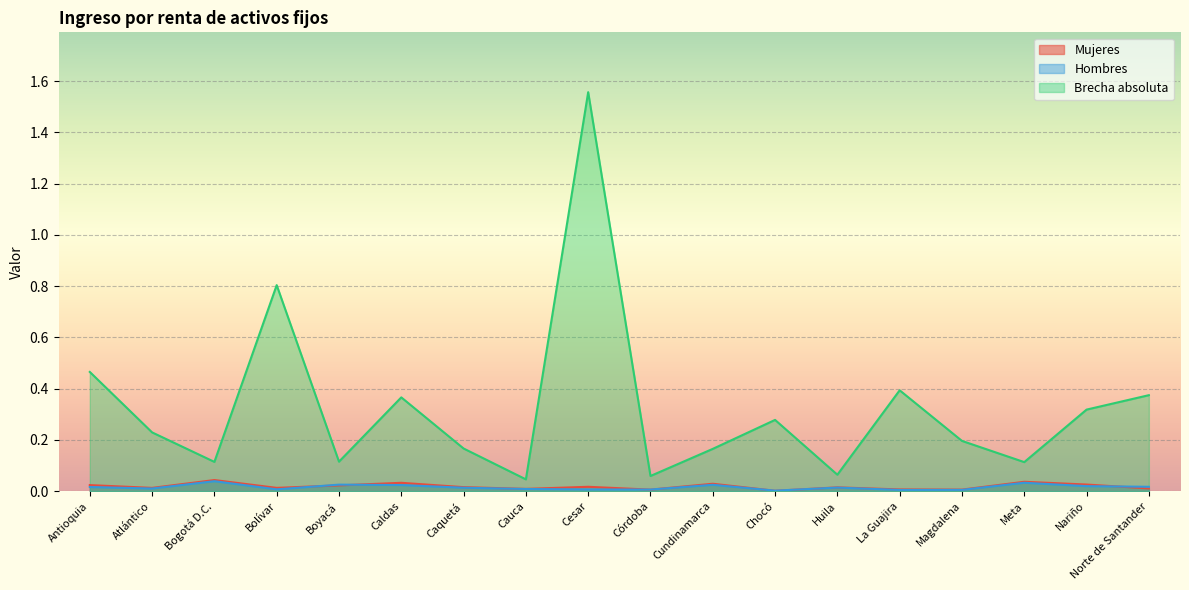

True or false: Mujeres has a value of 0.0 at Córdoba.

False